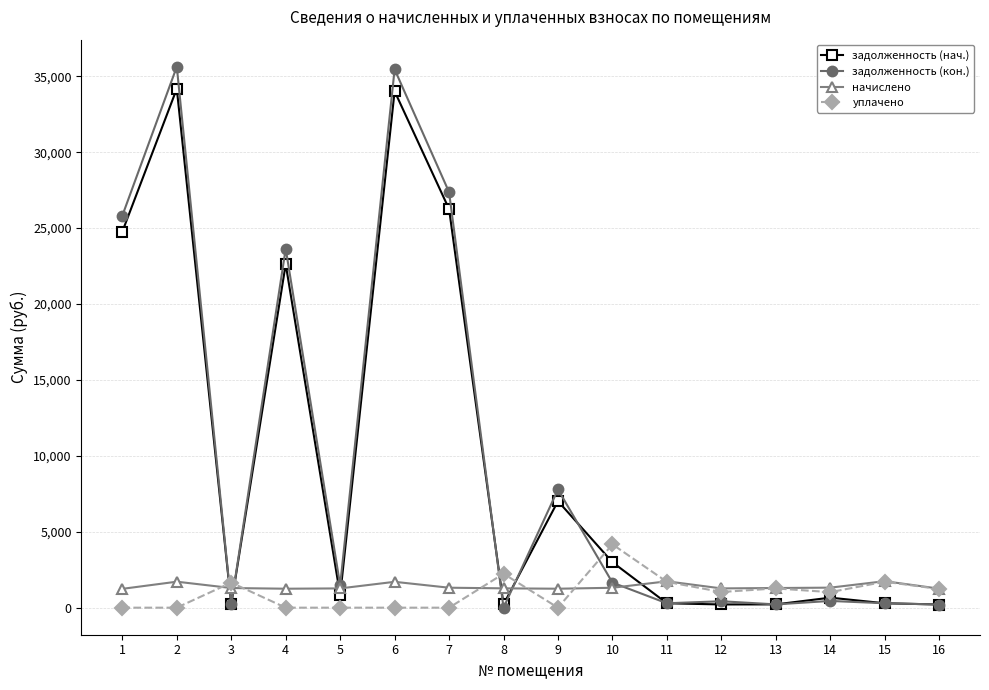

Between 2 and 15, which series saw the biggest shift?

задолженность (кон.)